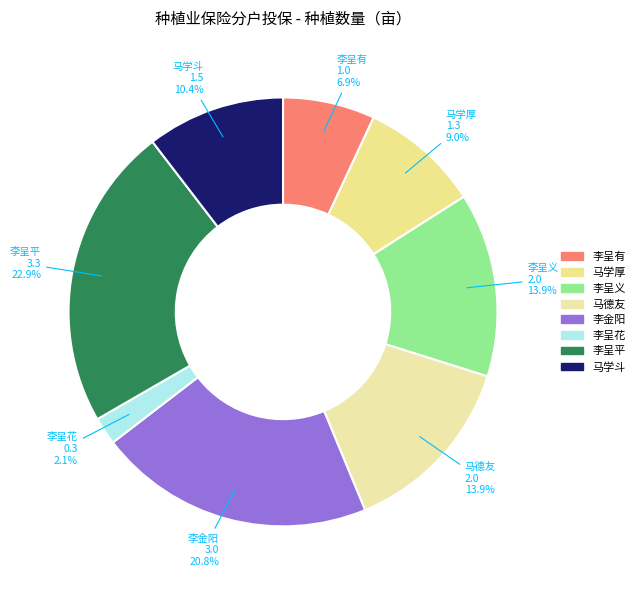

Does any single category account for the majority?

No